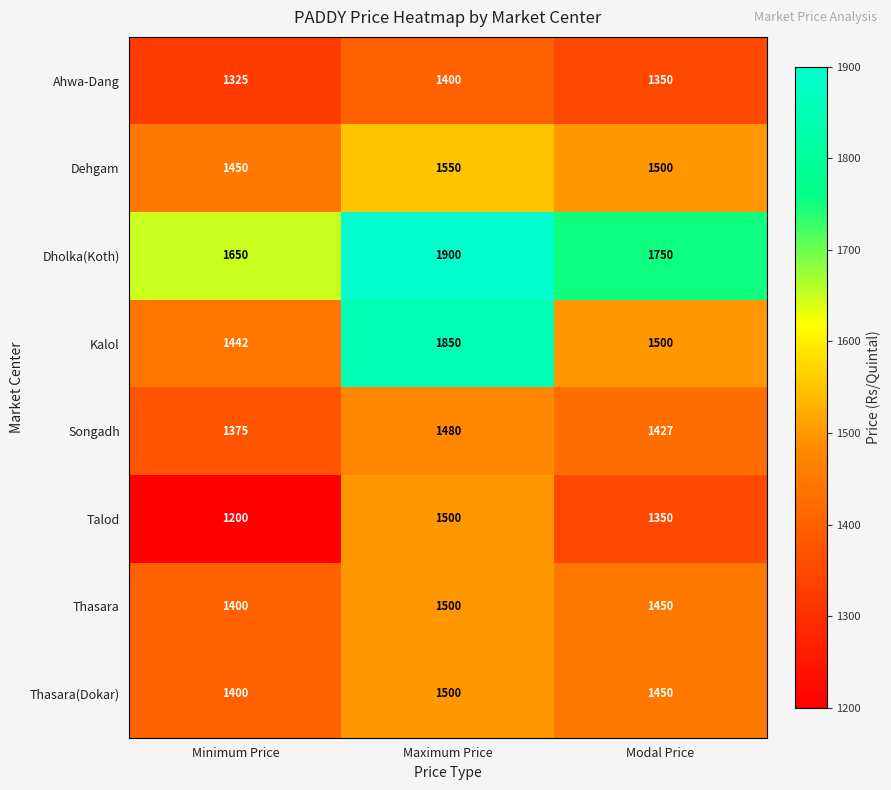

What is the difference between the maximum and minimum values in the Dehgam series?

100